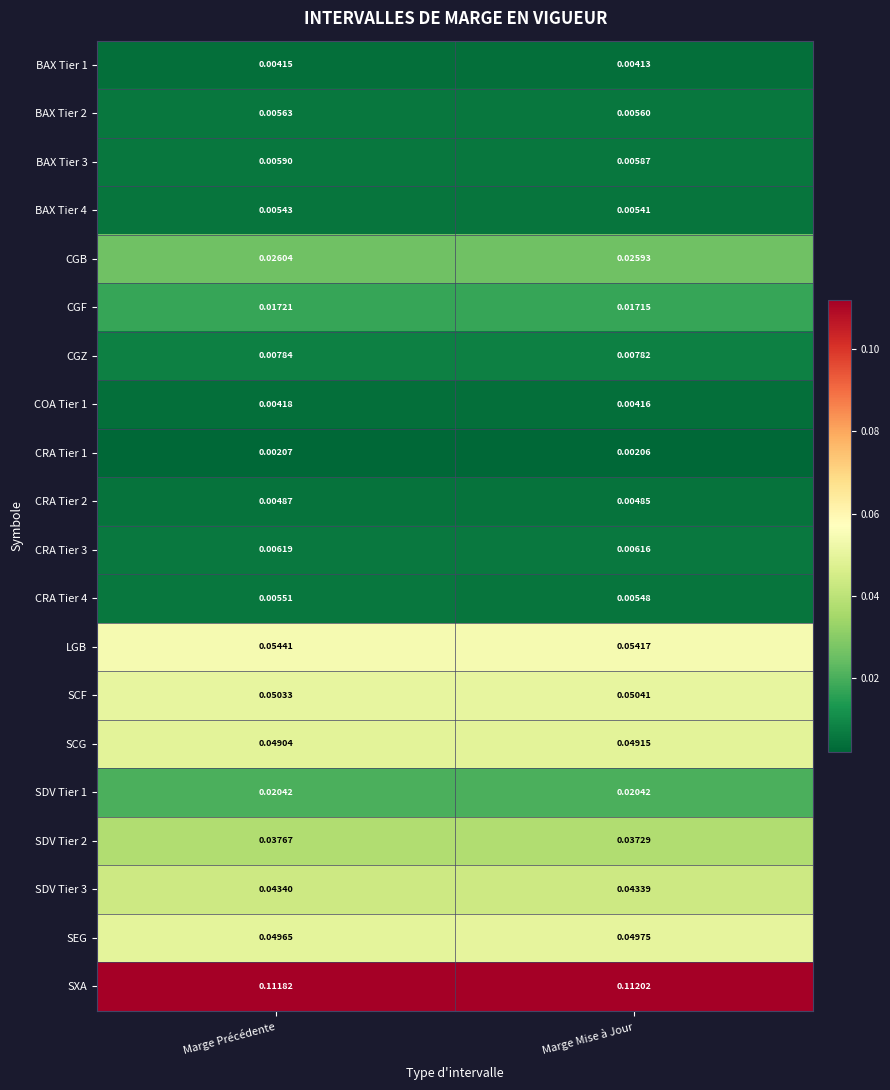

Between Marge Précédente and Marge Mise à Jour, which series saw the biggest shift?

SDV Tier 2